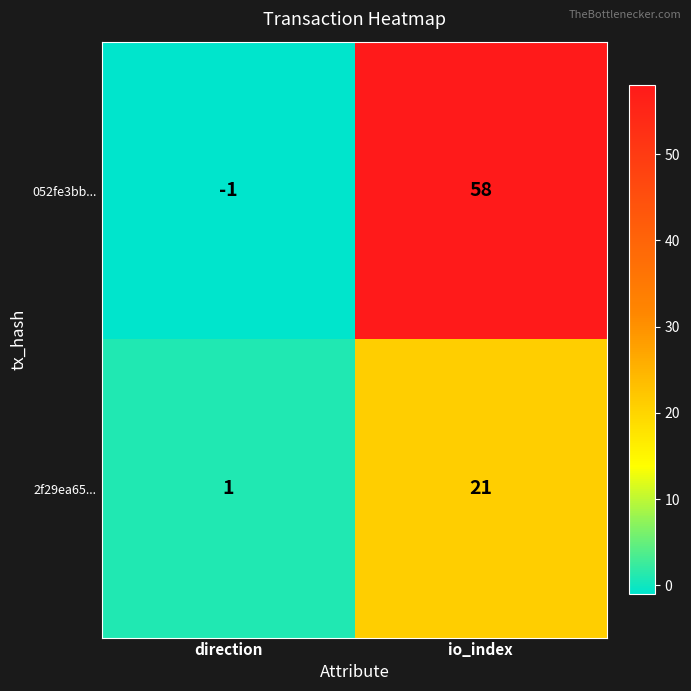

List the series in order of their peak value, highest first.

052fe3bb..., 2f29ea65...